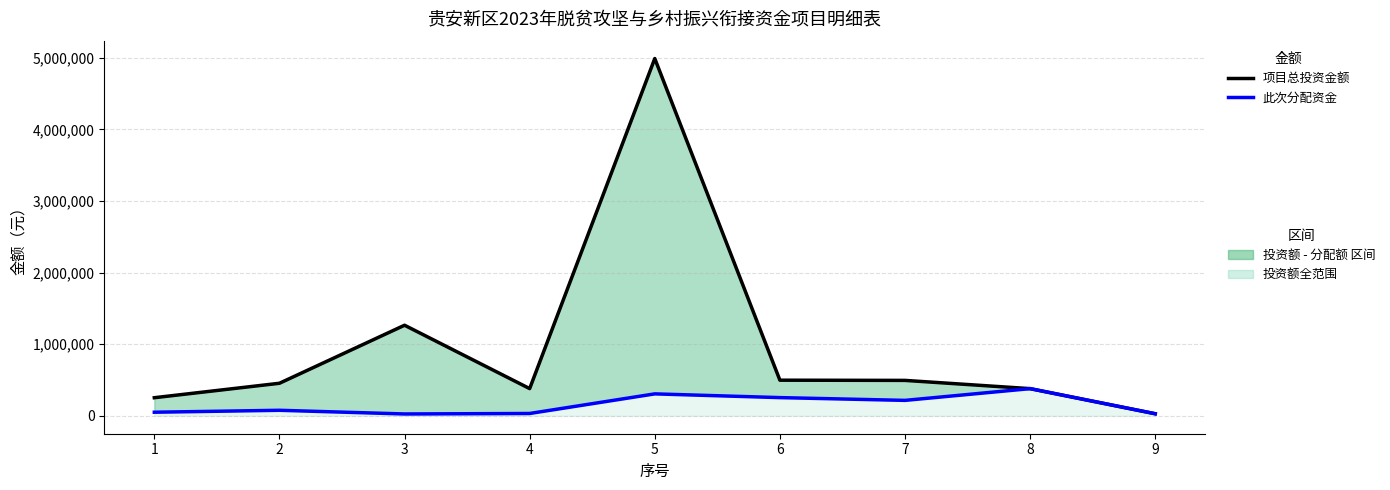

What is the difference between the maximum and minimum values in the 此次分配资金 series?

353655.6